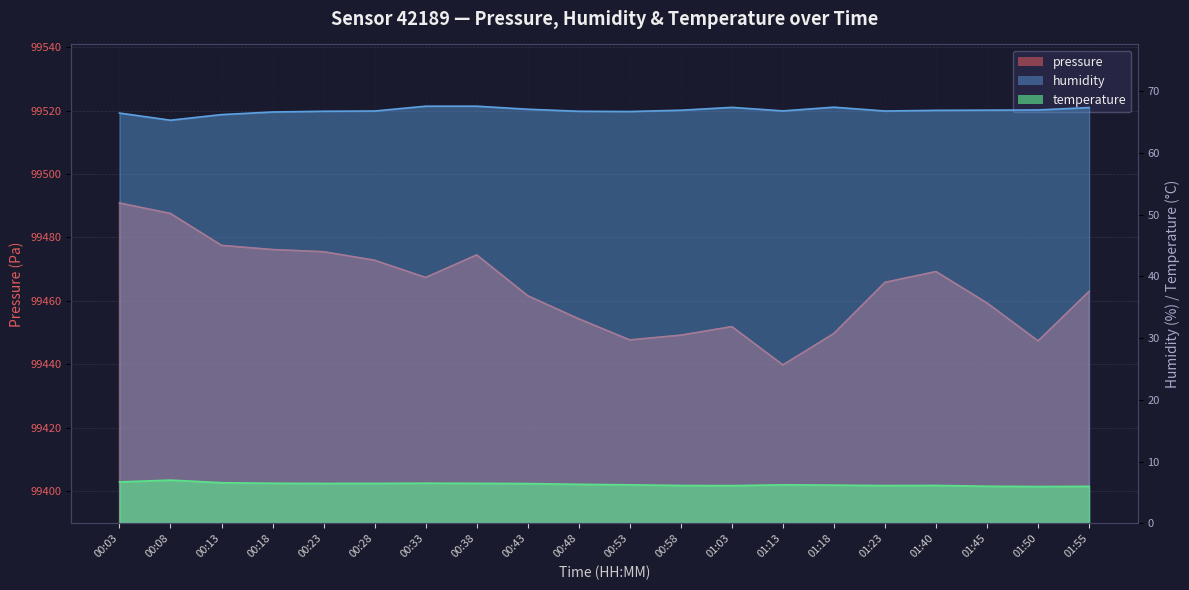

True or false: humidity has a value of 25.8 at 01:45.

False